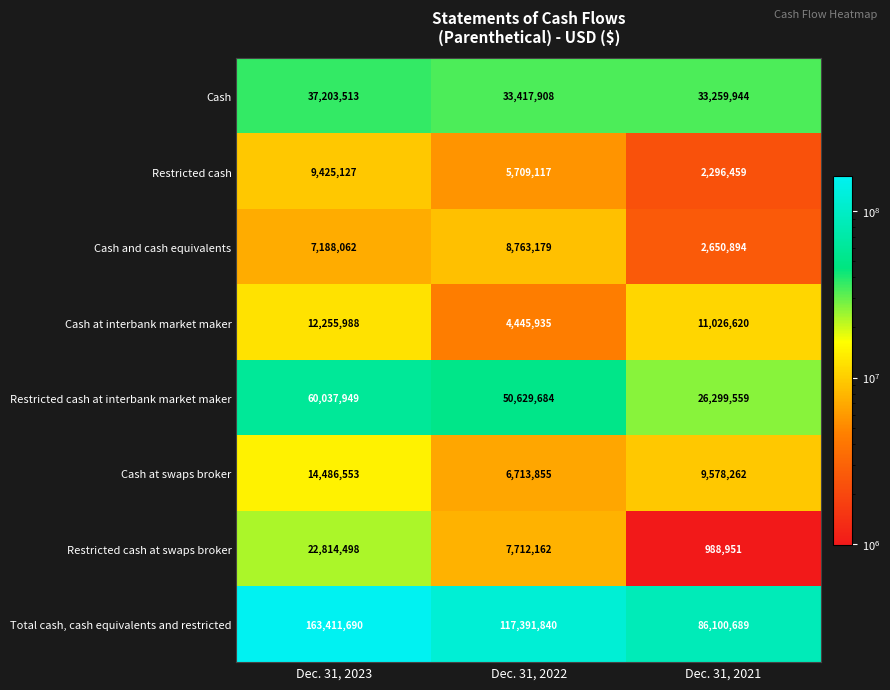

Read the Restricted cash at swaps broker value at Dec. 31, 2022, to the nearest 100.

7712200